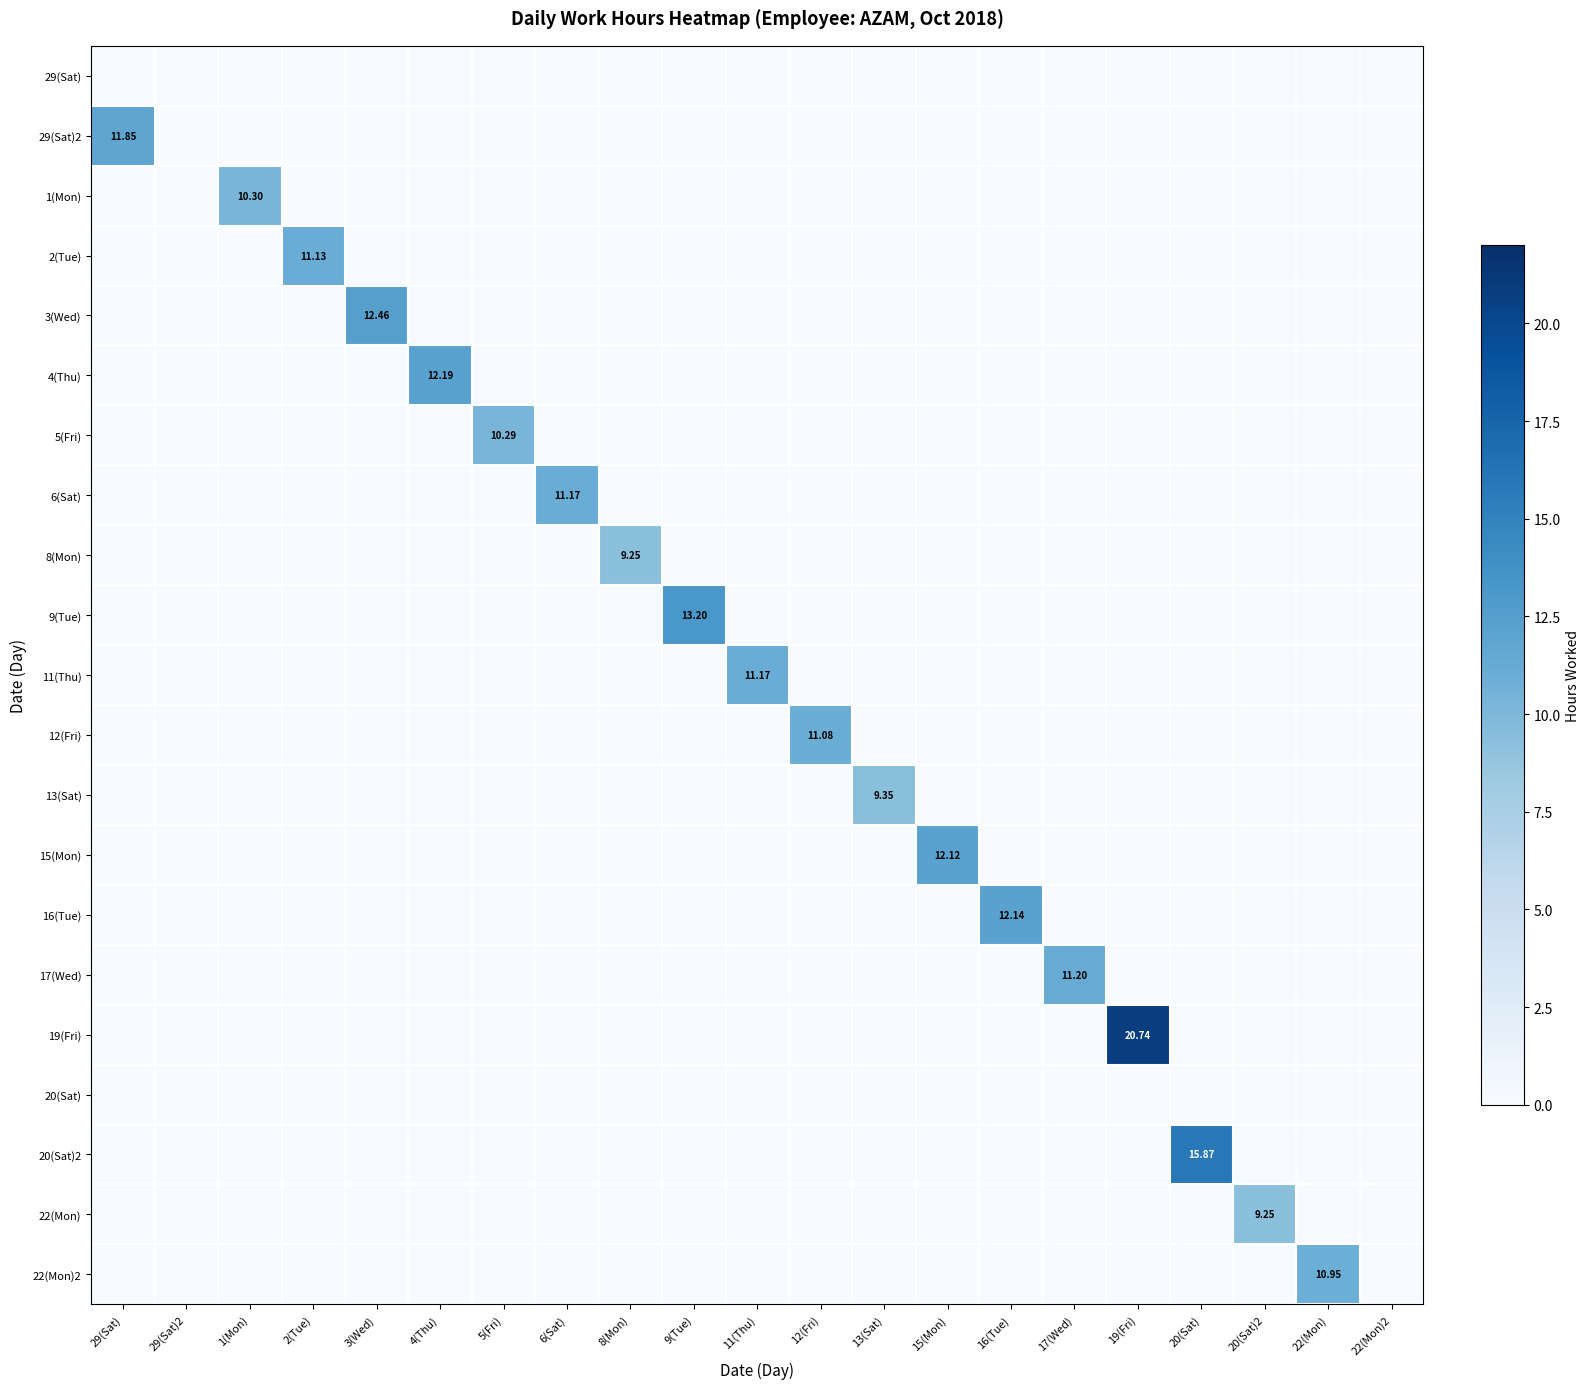

What is the average value of the 1(Mon) series?

0.5